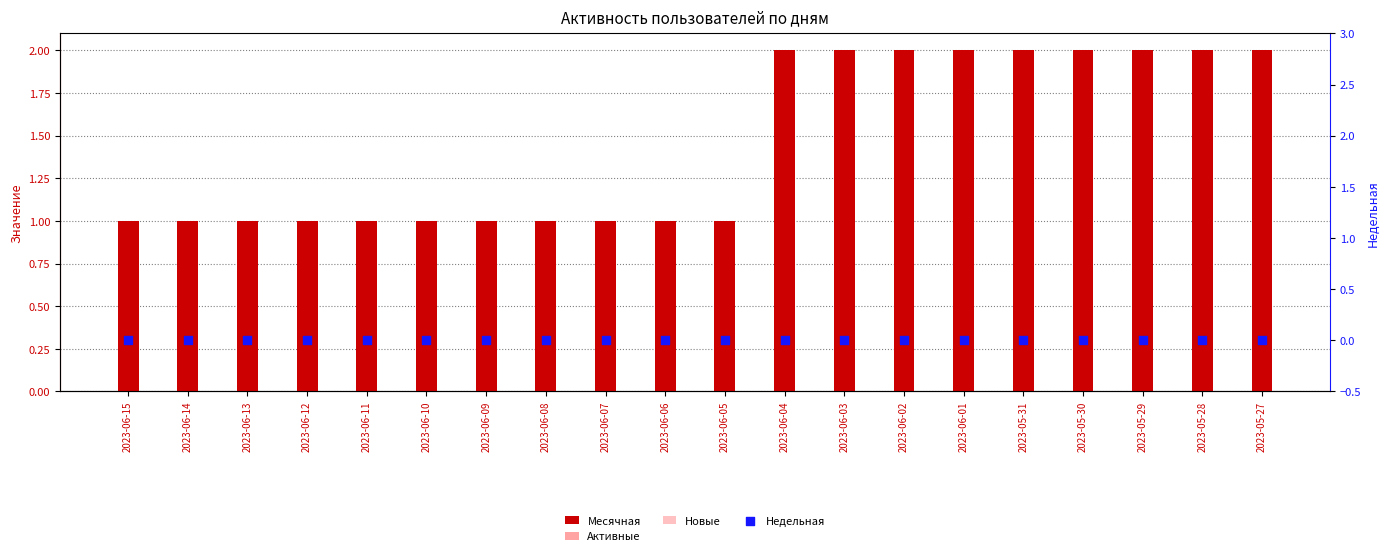

What are all the series names shown in the legend?

Месячная, Активные, Новые, Недельная